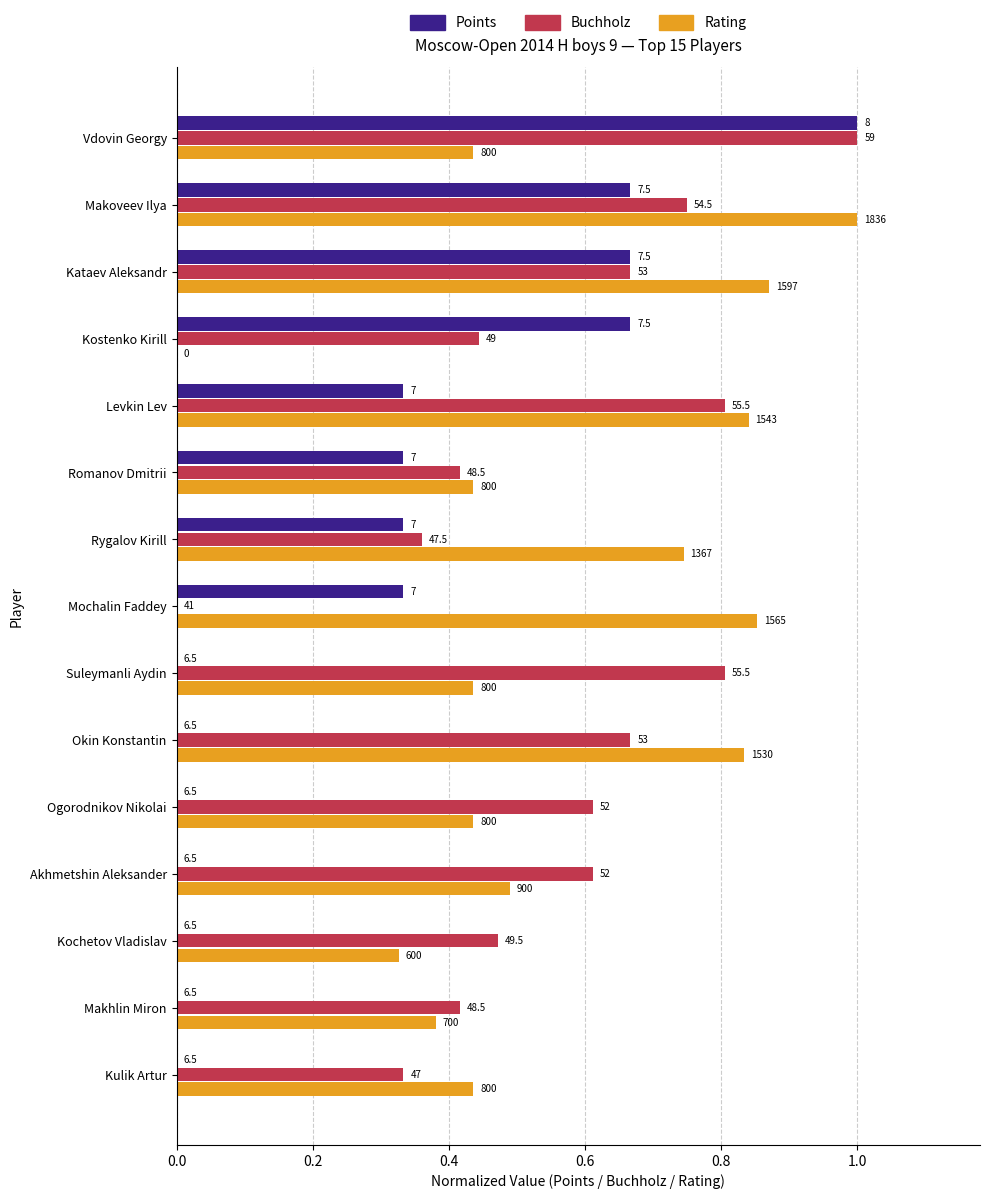

What are all the series names shown in the legend?

Points, Buchholz, Rating